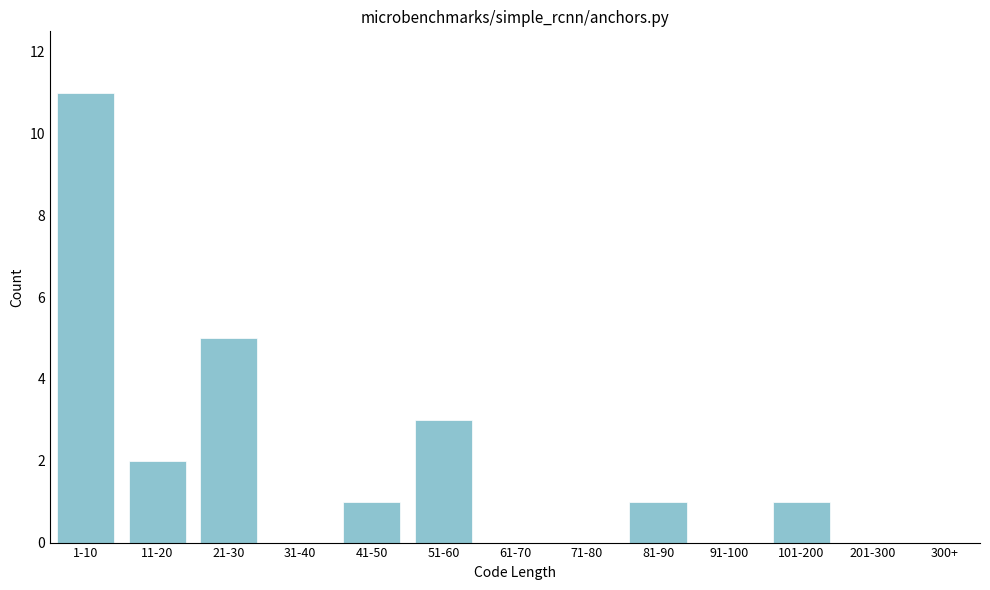

Reading left to right, list all the values displayed in this chart.

1-10=11	11-20=2	21-30=5	31-40=0	41-50=1	51-60=3	61-70=0	71-80=0	81-90=1	91-100=0	101-200=1	201-300=0	300+=0